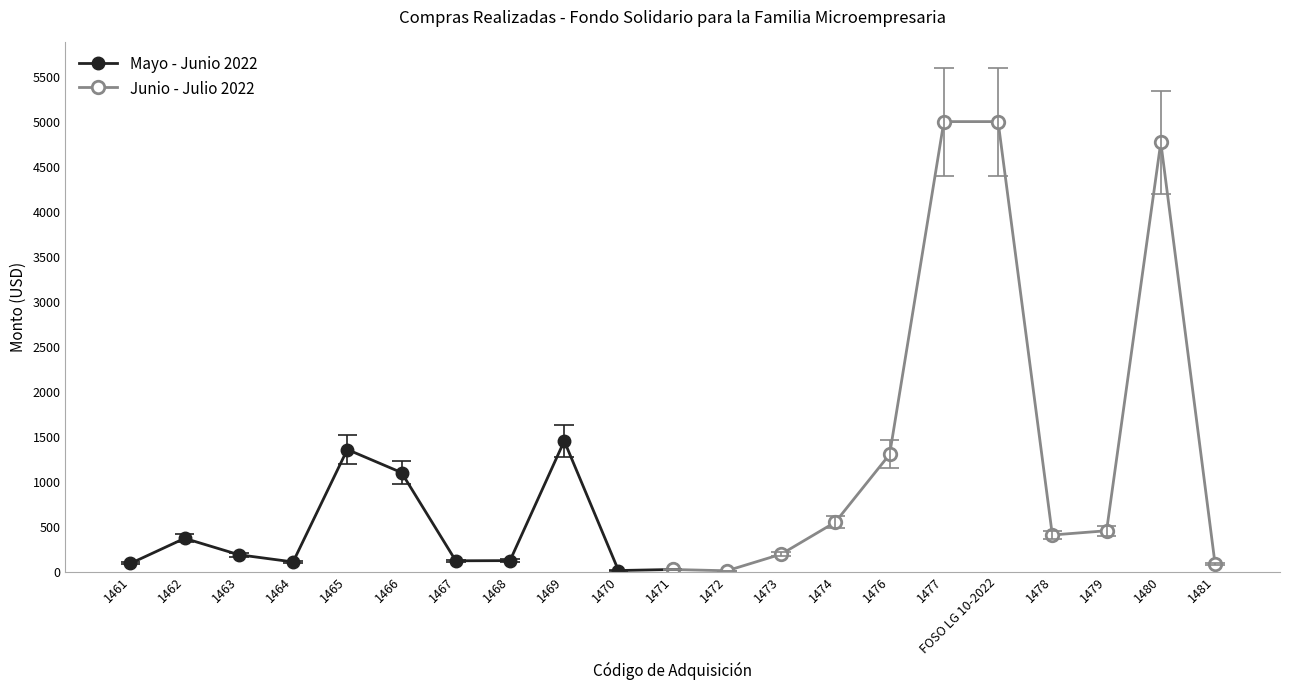

What is the approximate value of Mayo - Junio 2022 at 1469?

1451.1